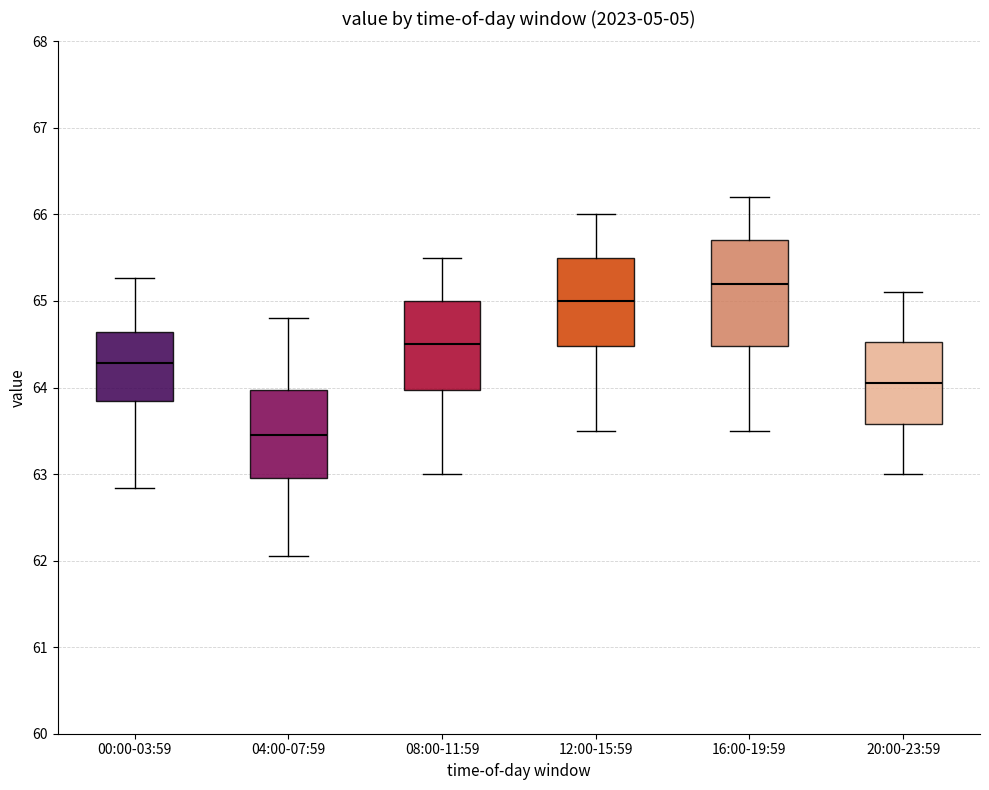

Reading left to right, transcribe this box plot: for each box, give where its median line is, the range the box spans, and where its two whiskers end, as read against the y-axis. The values are not printed on the chart, so give them approximately, as read against the axis.

00:00-03:59: median 64.3, box 63.9 to 64.6, whiskers 62.8 to 65.3
04:00-07:59: median 63.5, box 63.0 to 64.0, whiskers 62.1 to 64.8
08:00-11:59: median 64.5, box 64.0 to 65.0, whiskers 63.0 to 65.5
12:00-15:59: median 65.0, box 64.5 to 65.5, whiskers 63.5 to 66.0
16:00-19:59: median 65.2, box 64.5 to 65.7, whiskers 63.5 to 66.2
20:00-23:59: median 64.1, box 63.6 to 64.5, whiskers 63.0 to 65.1